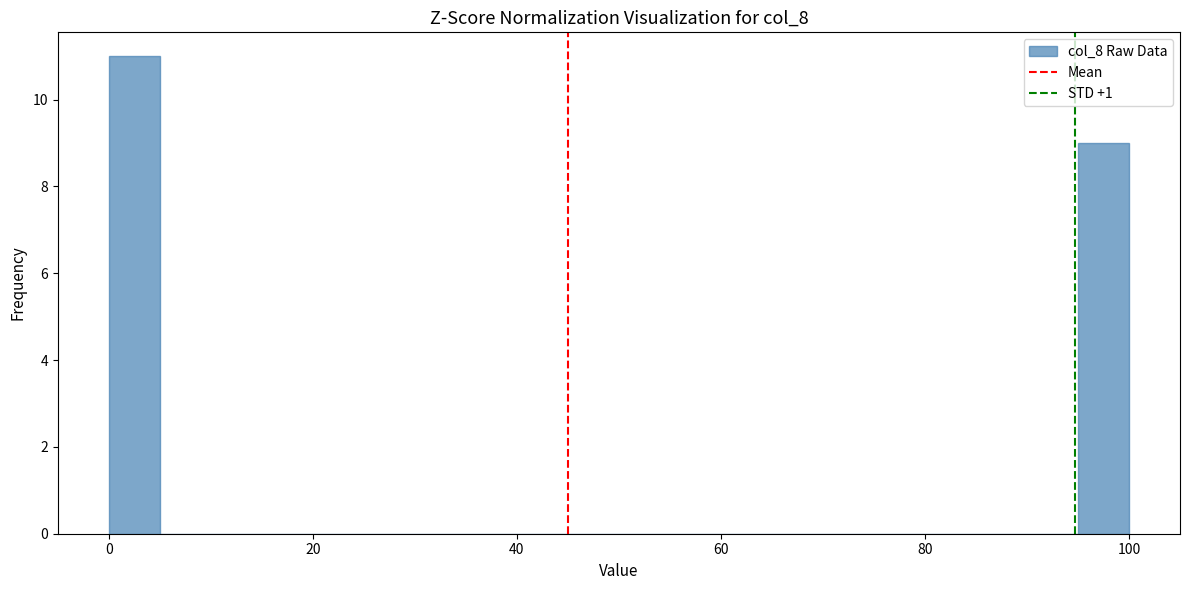

Around what value on the x-axis is the tallest bar? Give the approximate position of its centre, as read against the axis.

2